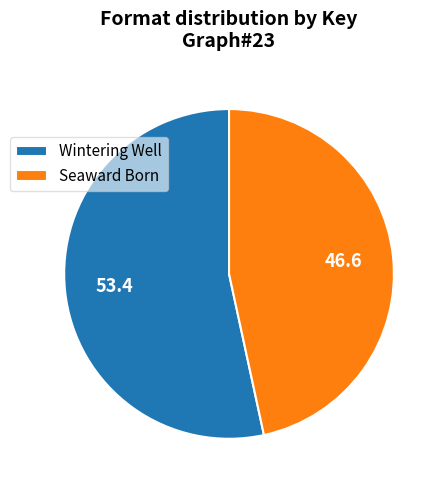

What is the largest slice in the pie chart?

Wintering Well